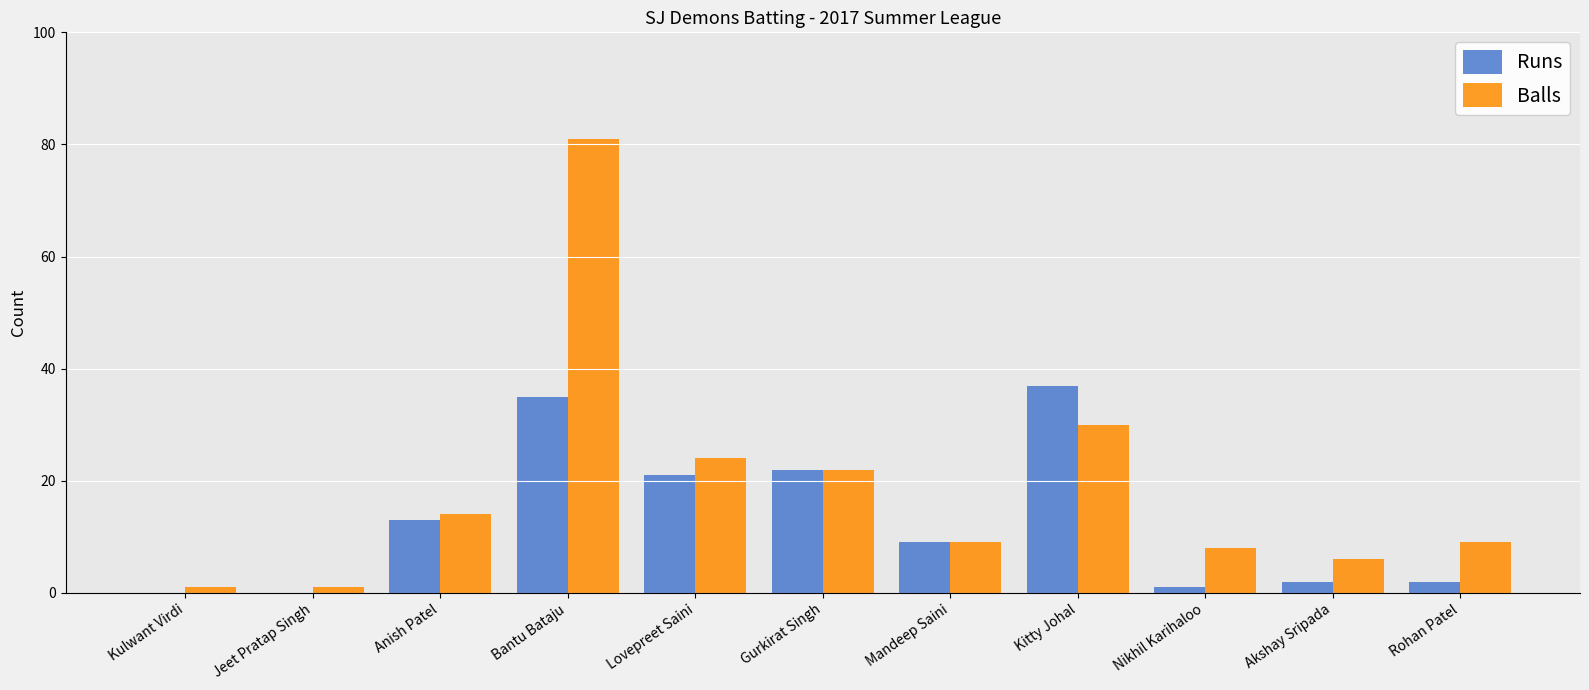

True or false: Balls has a value of 30 at Kitty Johal.

True